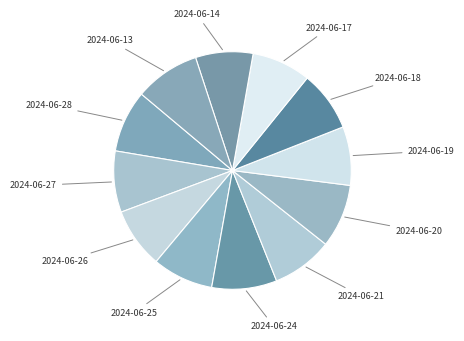

Which category has the smallest portion of the pie?

2024-06-14